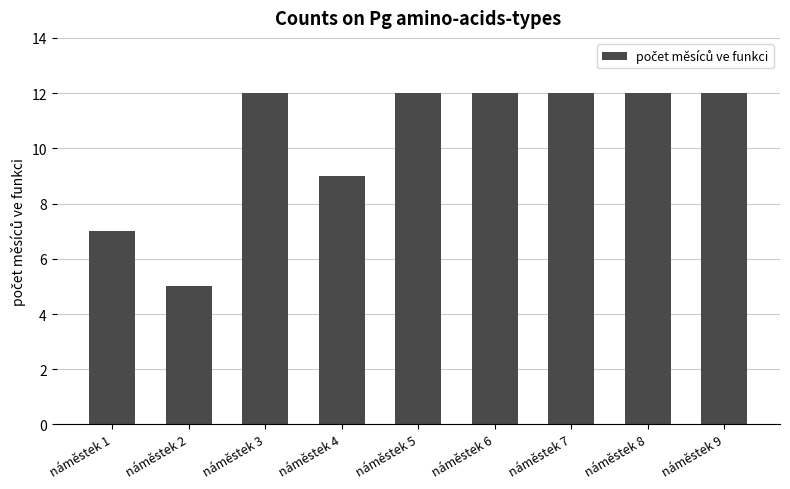

What is the sum of the values at náměstek 6 and náměstek 1?

19